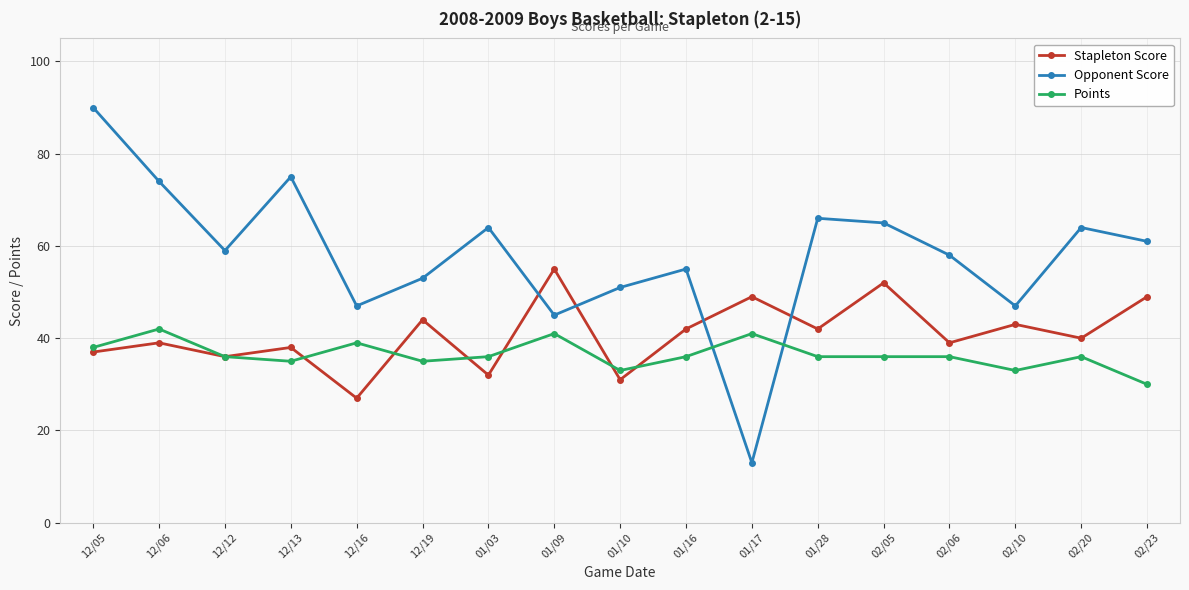

How many interior local valleys does the Stapleton Score series have?

7